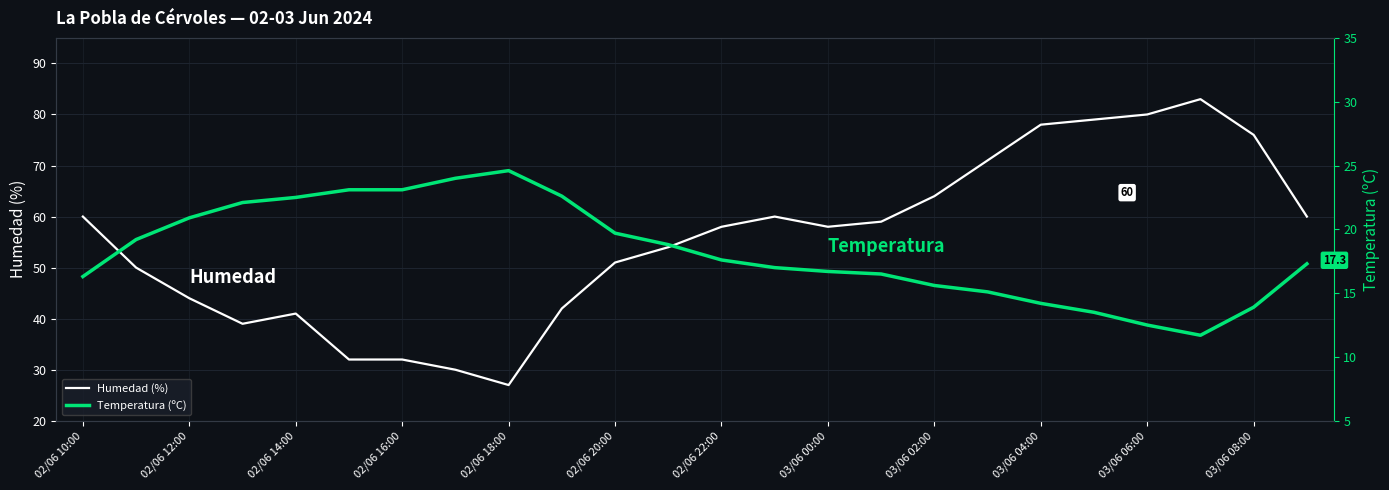

True or false: Humedad (%) and Temperatura (ºC) cross at least once.

False